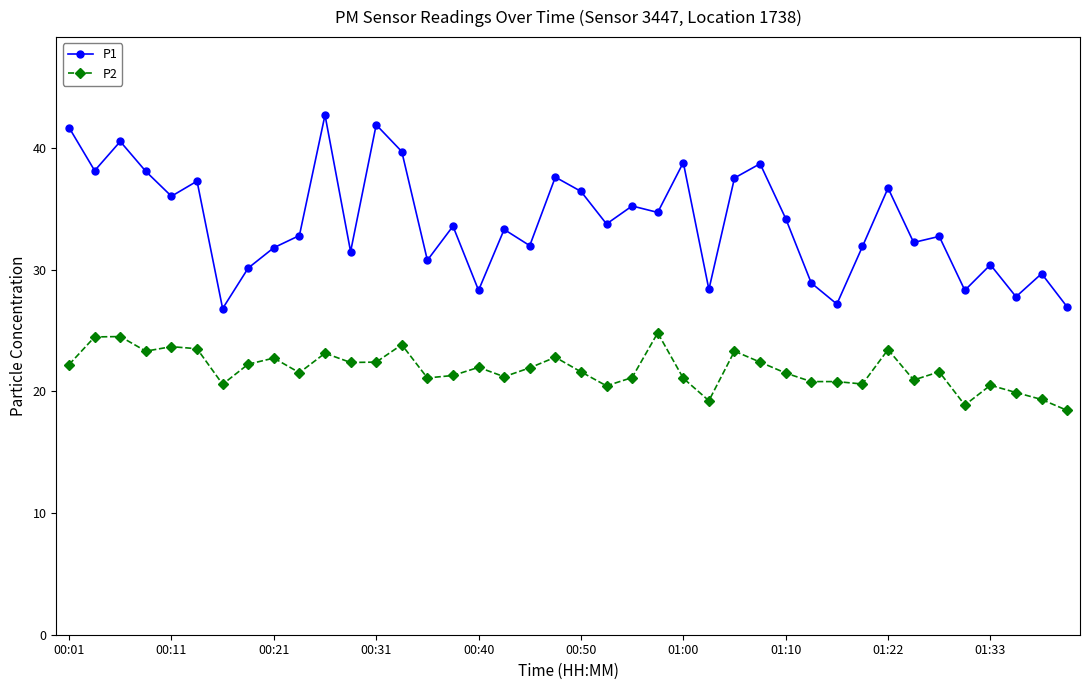

What is the difference between the second highest and second lowest values in the P2 series?

5.6